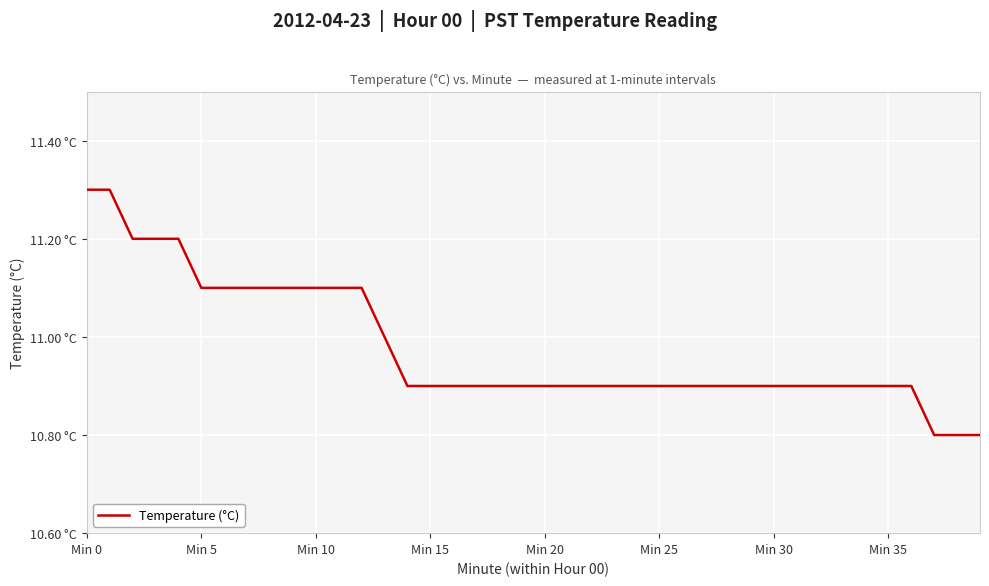

Is this an area chart (filled region under the line)?

No